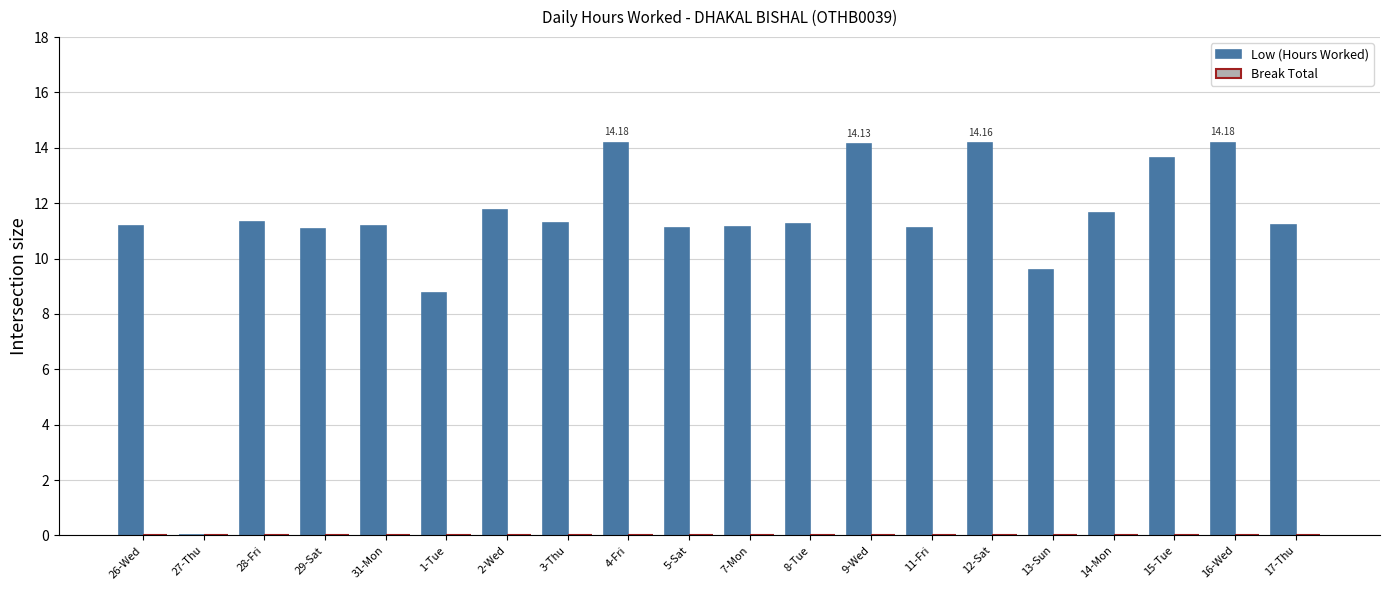

What is the sum of the values at 2-Wed and 4-Fri?

25.9